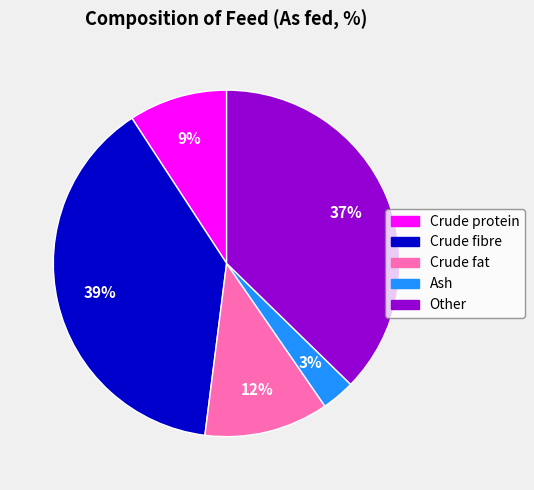

Is there a majority slice in this chart?

No